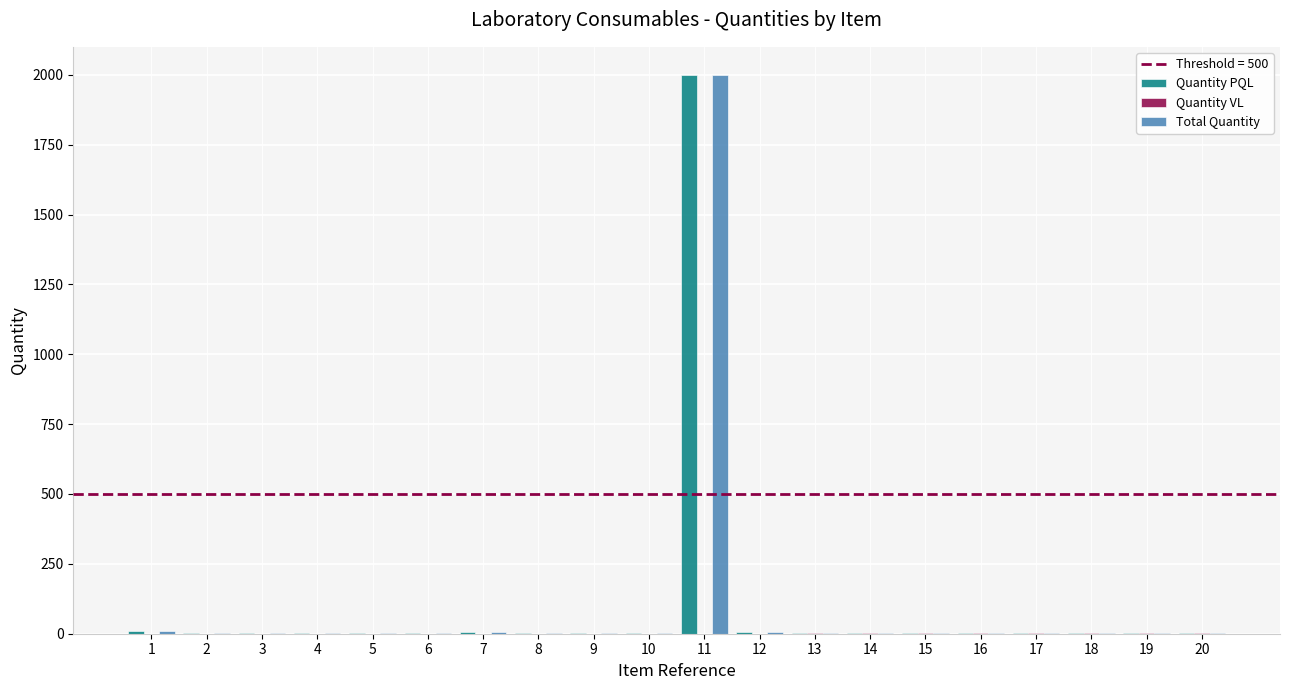

What is the maximum value shown in the chart?

2000